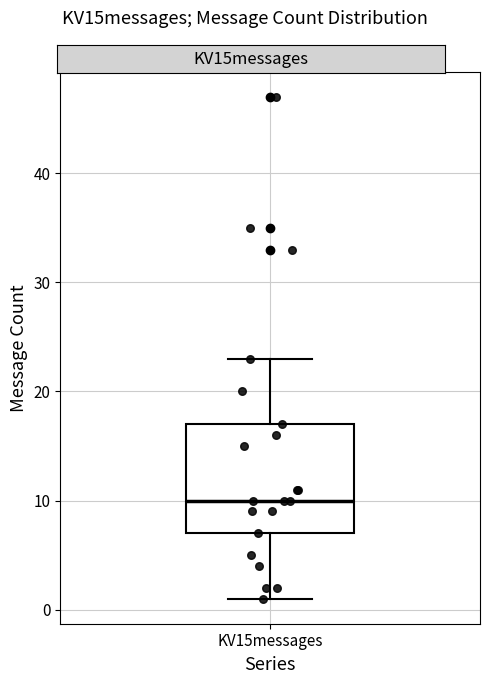

Read this box plot against the y-axis: the position of the median line, the range covered by the box, and the ends of both whiskers. The values are not printed on the chart, so give them approximately, as read against the axis.

median 10, box 7 to 17, whiskers 1 to 23